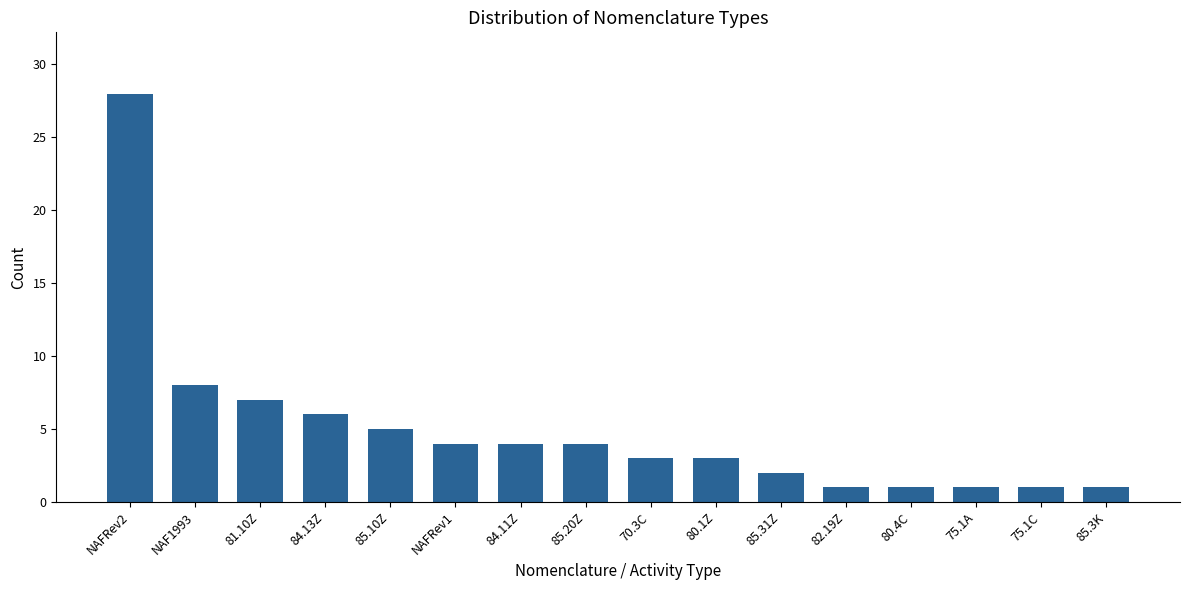

Is it true that the value at 84.11Z is 4?

True